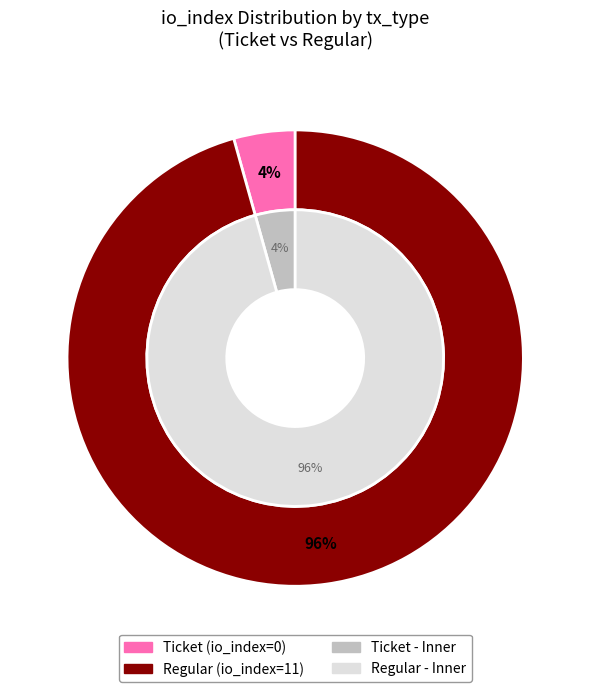

Between Ticket and Regular, which is larger?

Regular